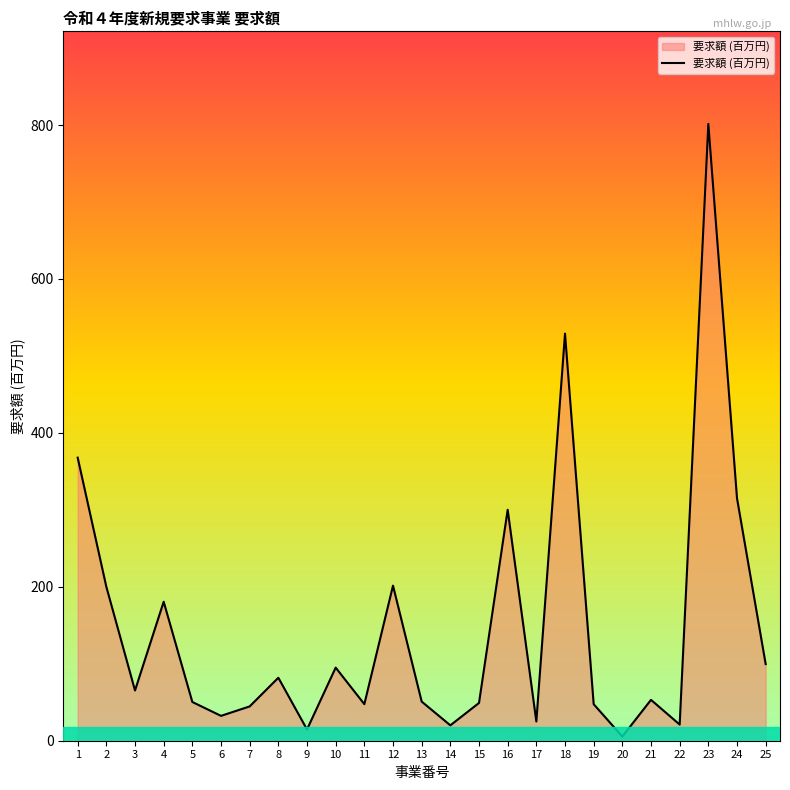

Where is the first local minimum?

3